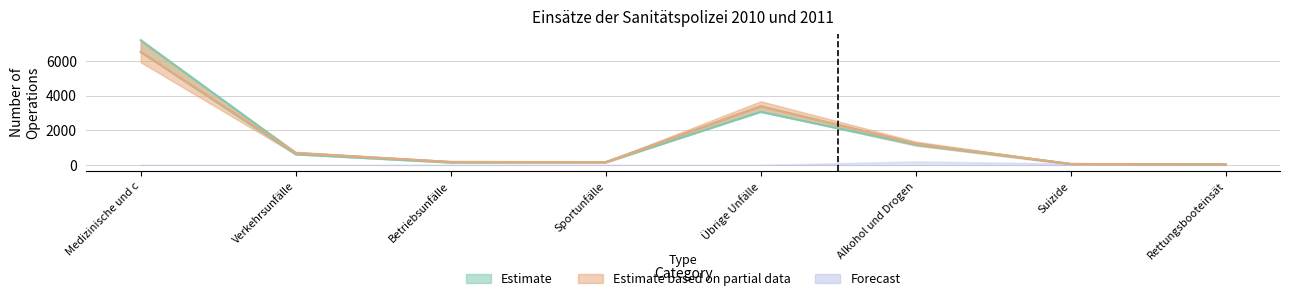

What is the total value across all series at Suizide?

107